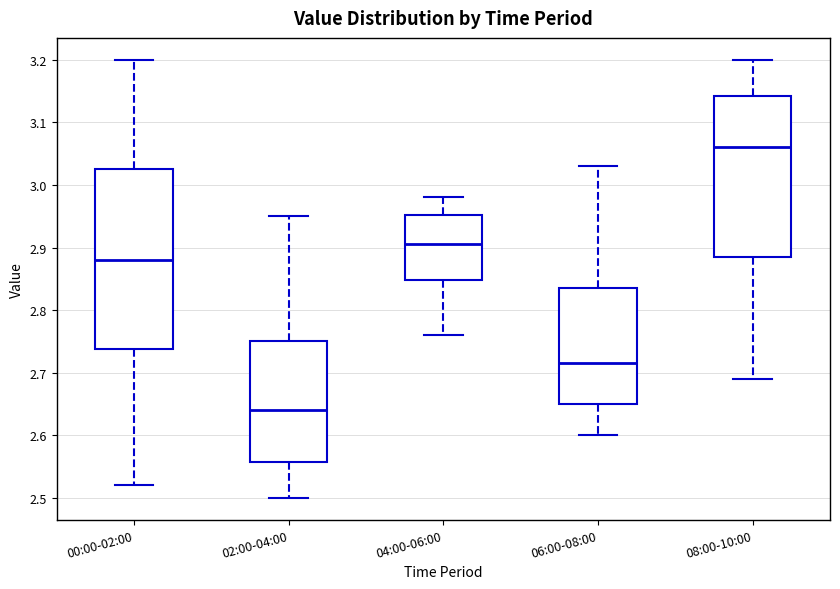

Which box is the tallest, from its lower edge to its upper edge?

00:00-02:00